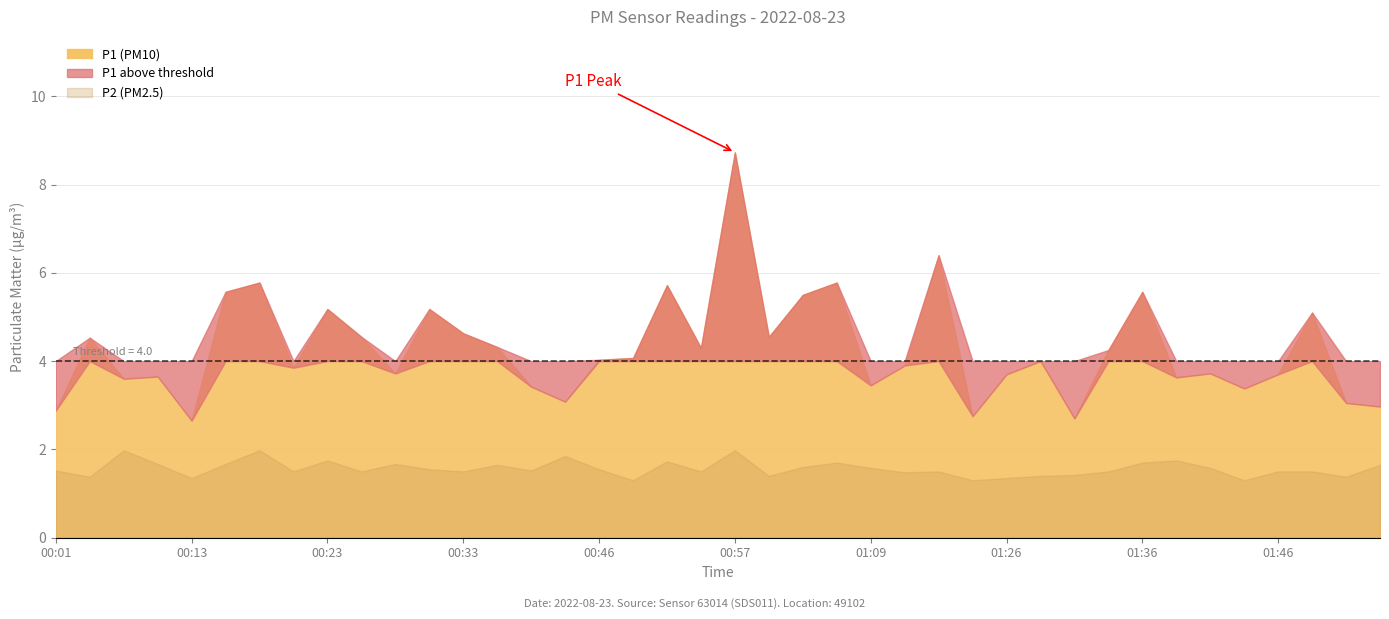

Which category has the lowest value in the P2 series?

00:49